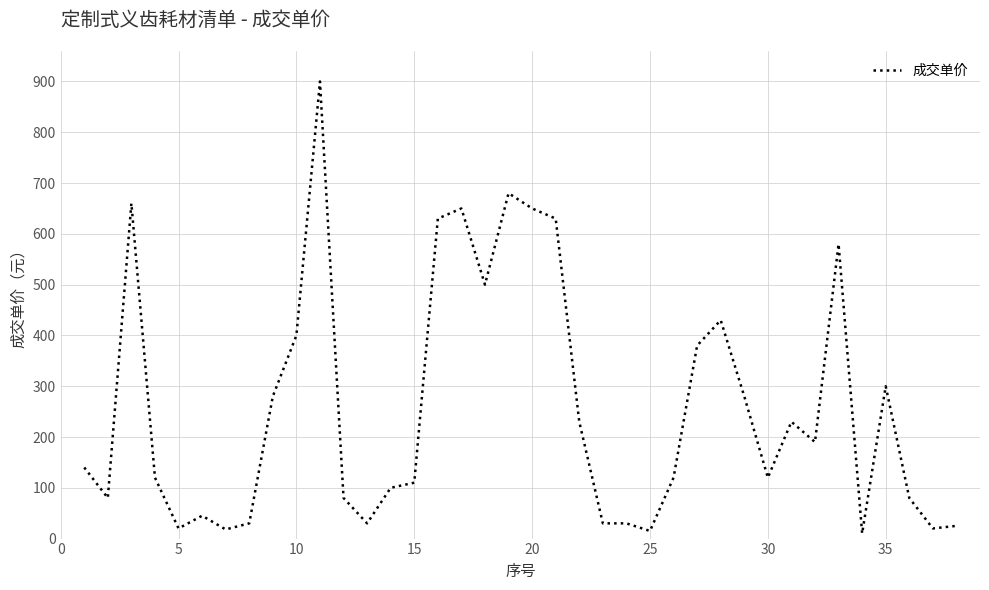

What is the maximum value shown in the chart?

900